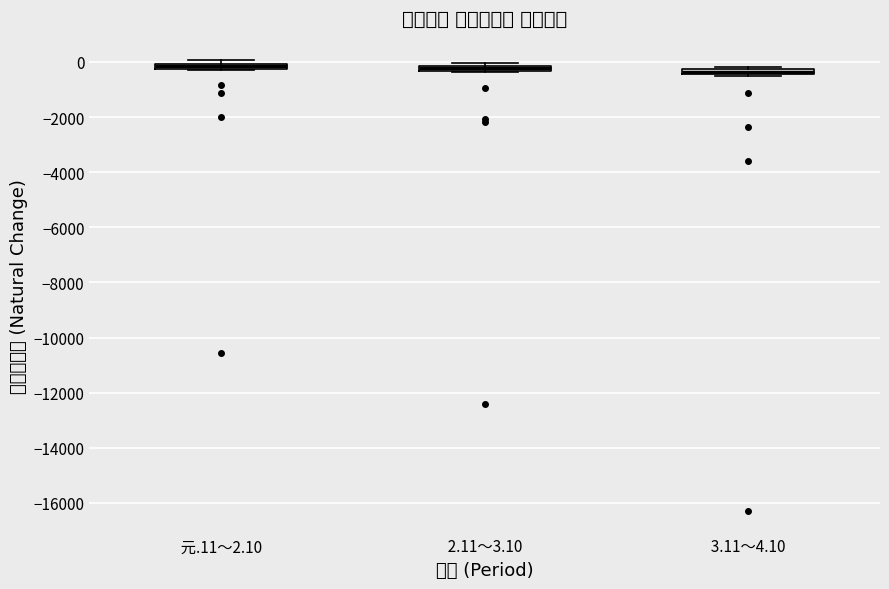

Where is the lower edge of the box for 元.11～2.10 on the y-axis? The values are not printed on the chart, so give them approximately, as read against the axis.

-200